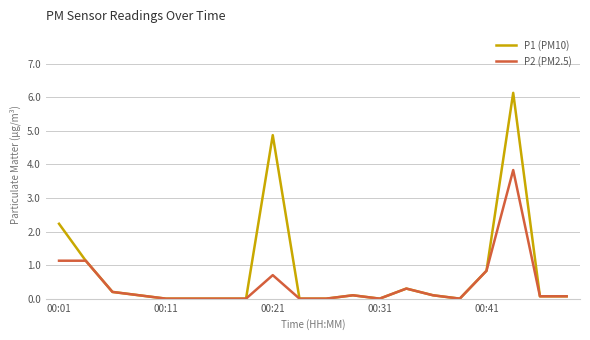

What is the maximum value for P2 (PM2.5)?

3.8